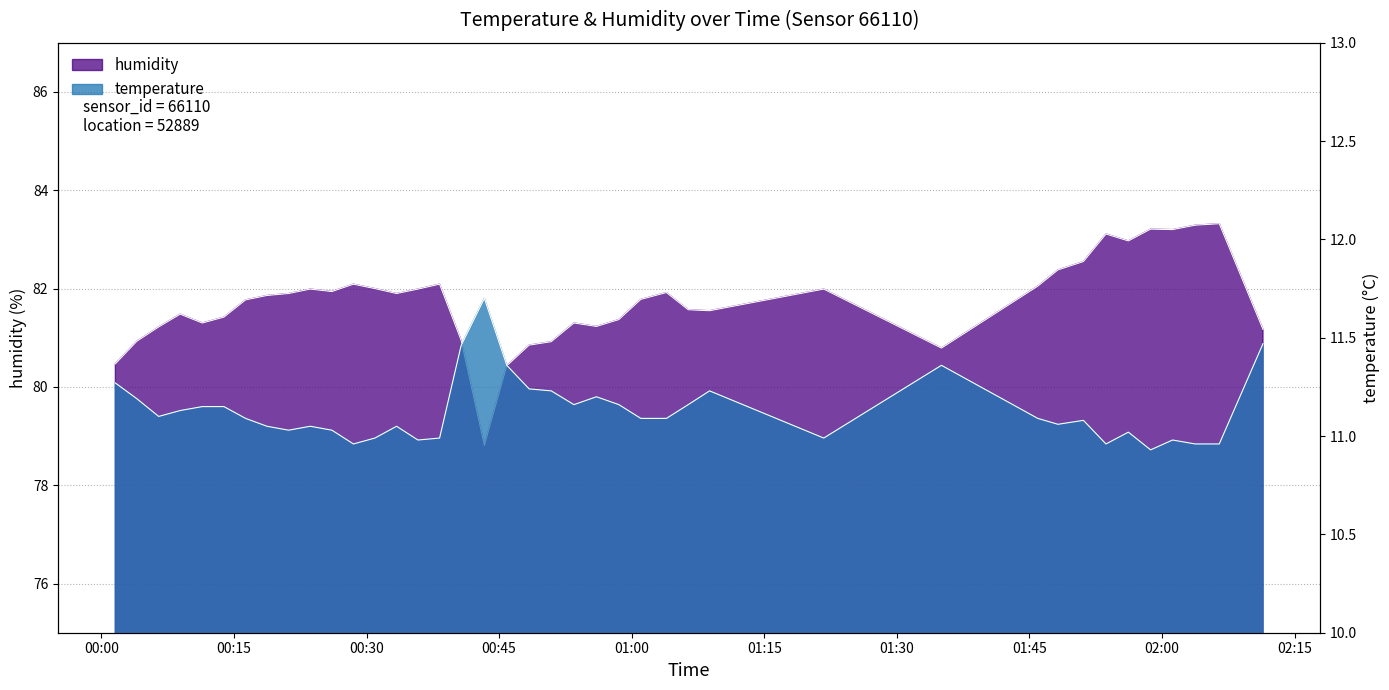

Rank the series at 2022-09-27T00:28:31 from lowest to highest value.

temperature, humidity